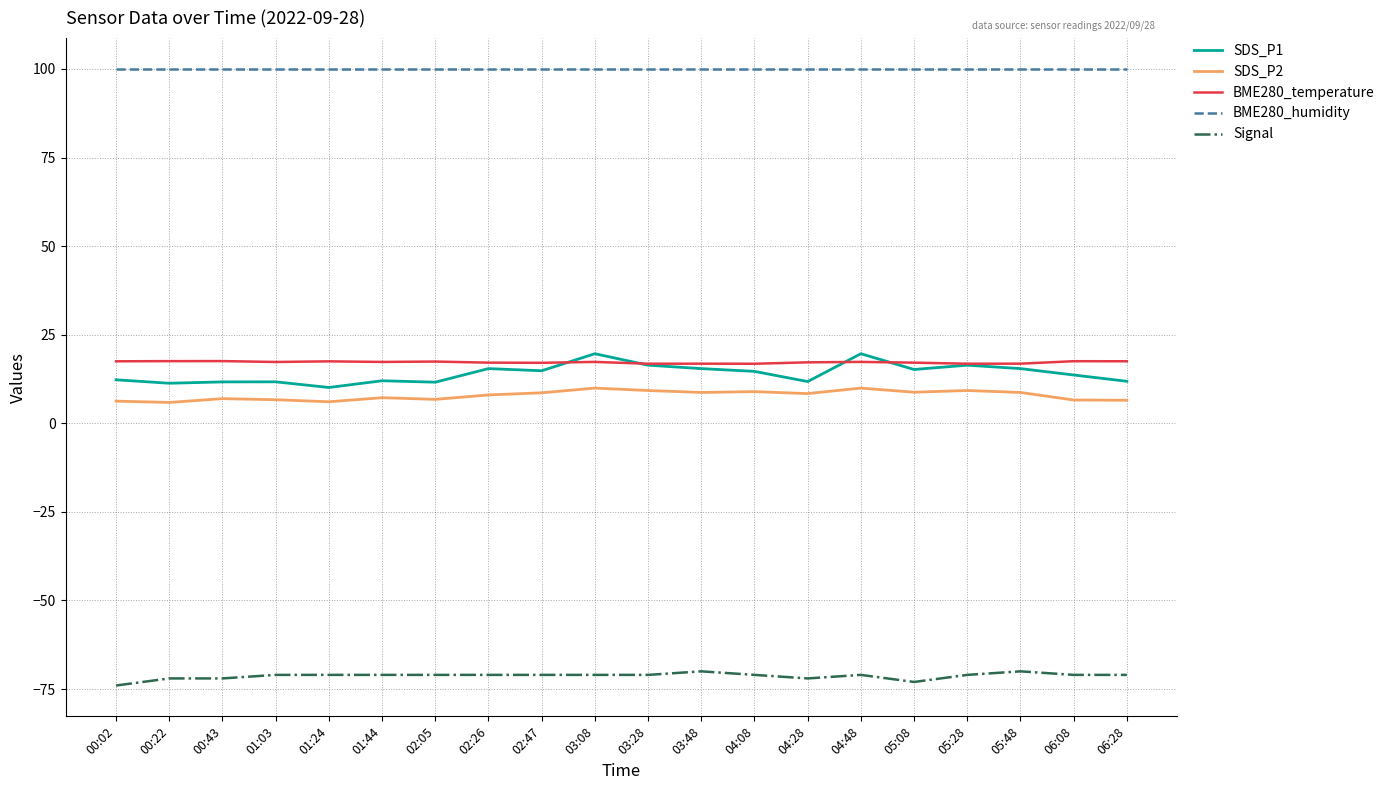

True or false: Signal and BME280_humidity cross at least once.

False